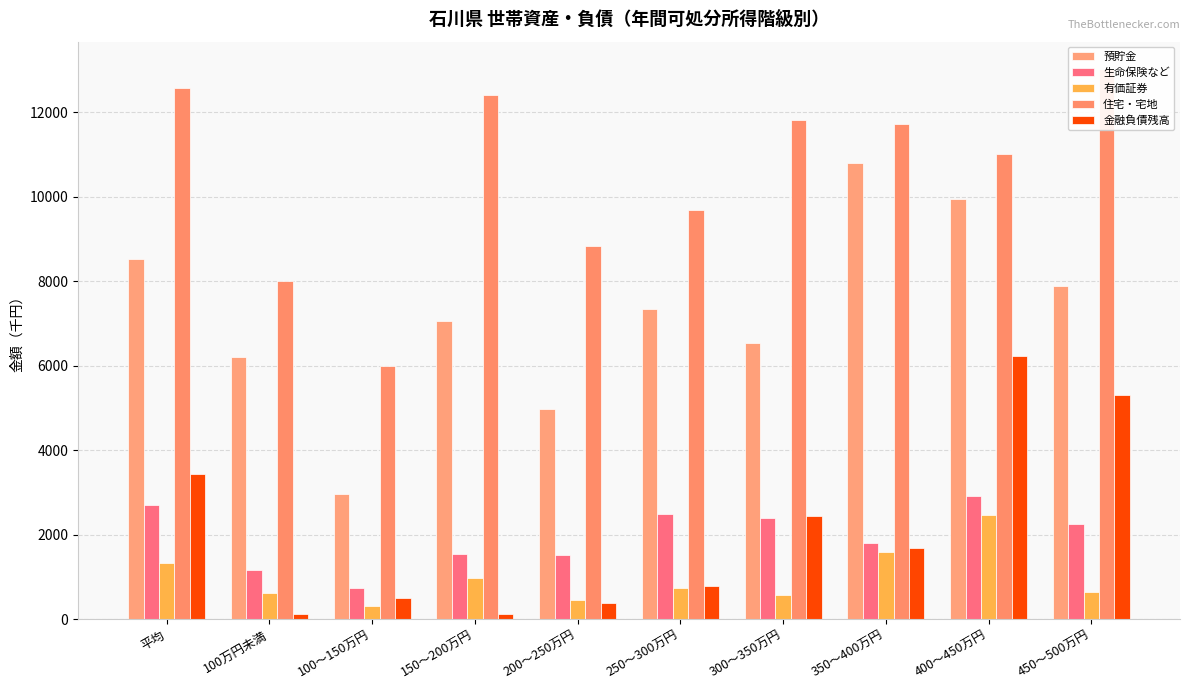

Which series has the largest total across all categories?

住宅・宅地